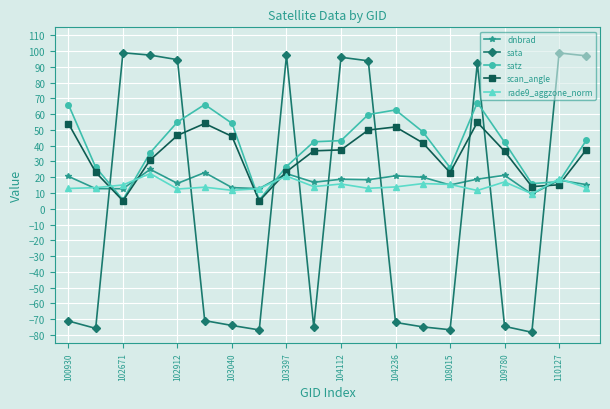

How many intersections are there between sata and dnbrad?

9